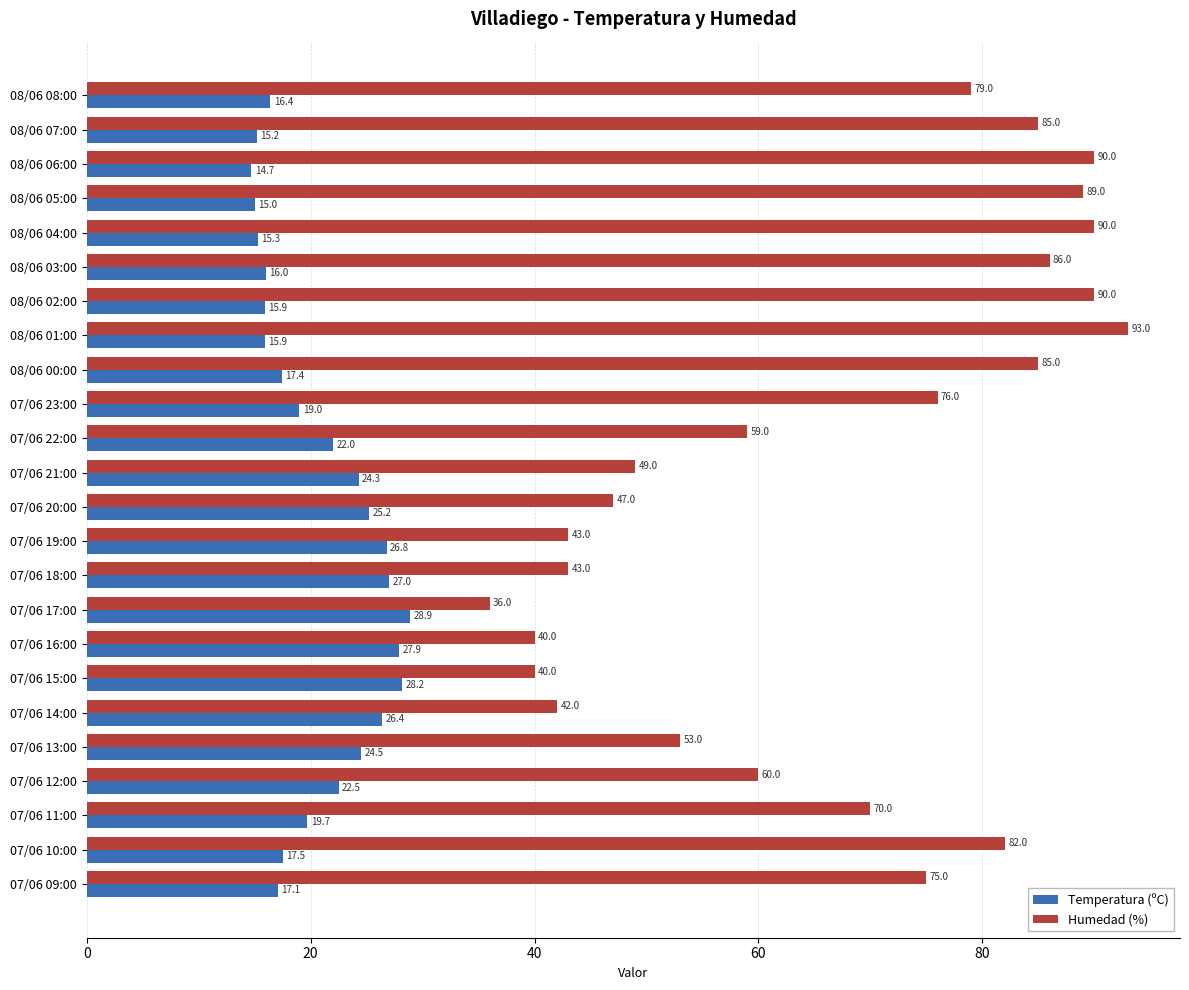

Between 08/06 08:00 and 07/06 20:00, which series saw the biggest shift?

Humedad (%)